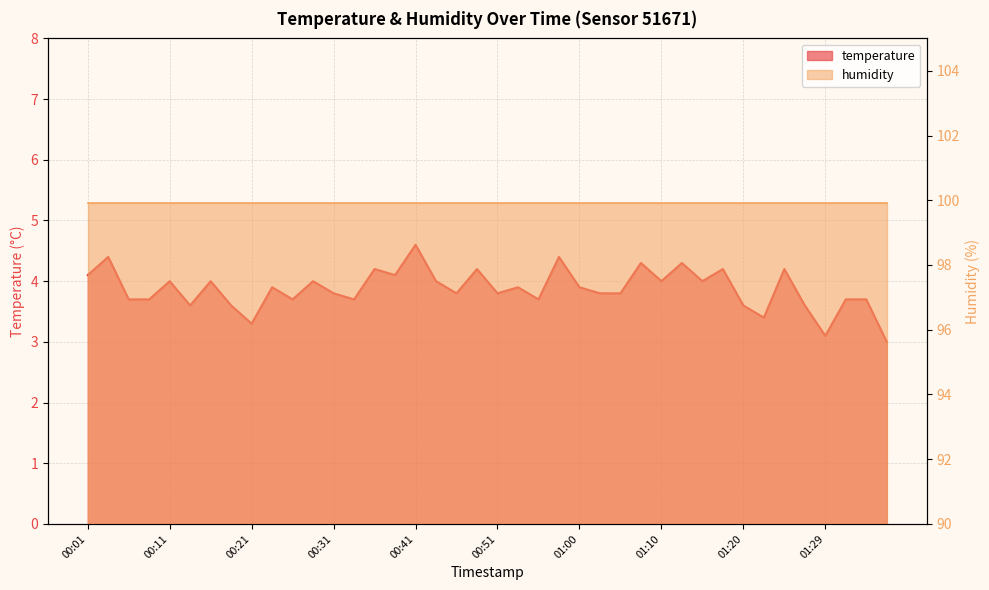

Reading right to left, list all the values displayed in this chart.

3.0	3.7	3.7	3.1	3.6	4.2	3.4	3.6	4.2	4.0	4.3	4.0	4.3	3.8	3.8	3.9	4.4	3.7	3.9	3.8	4.2	3.8	4.0	4.6	4.1	4.2	3.7	3.8	4.0	3.7	3.9	3.3	3.6	4.0	3.6	4.0	3.7	3.7	4.4	4.1